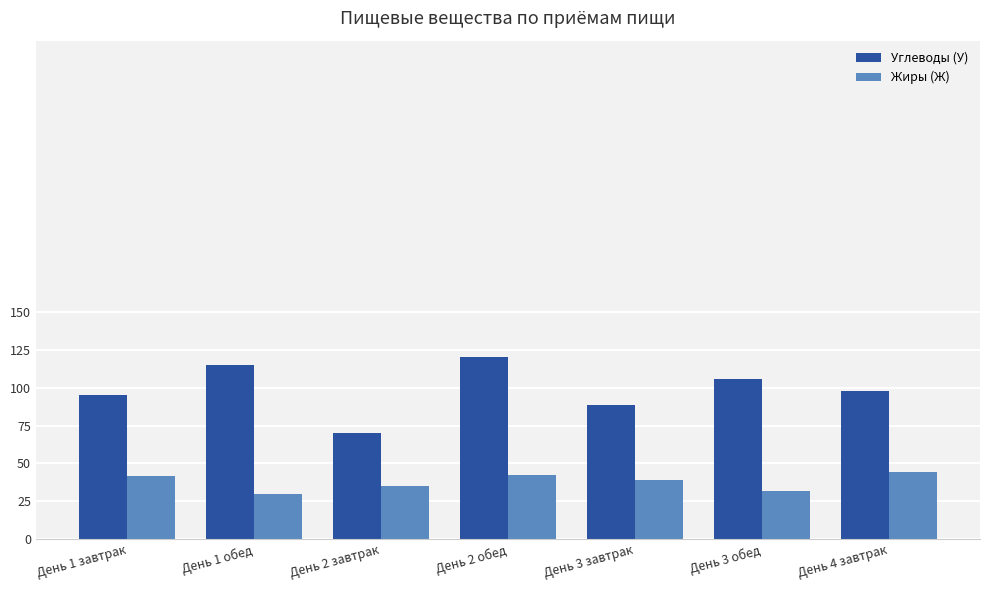

What is the label of the 2nd bar from the right?

День 3 обед